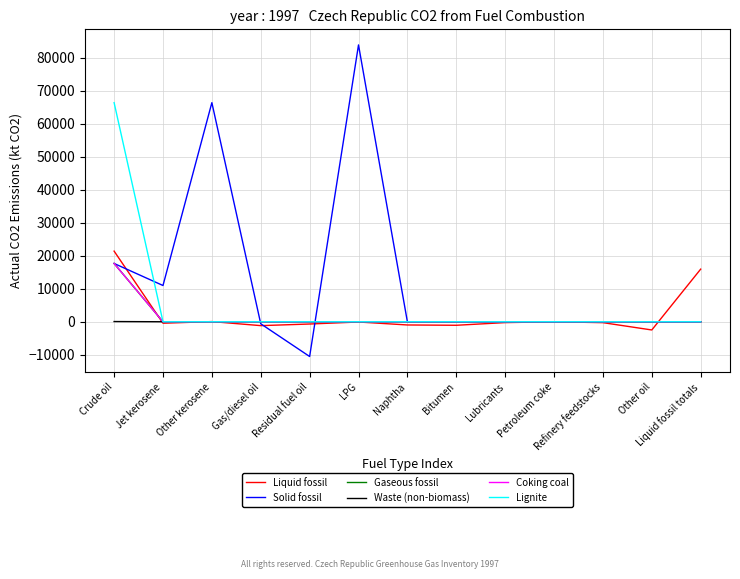

How many lines are shown in the chart?

6